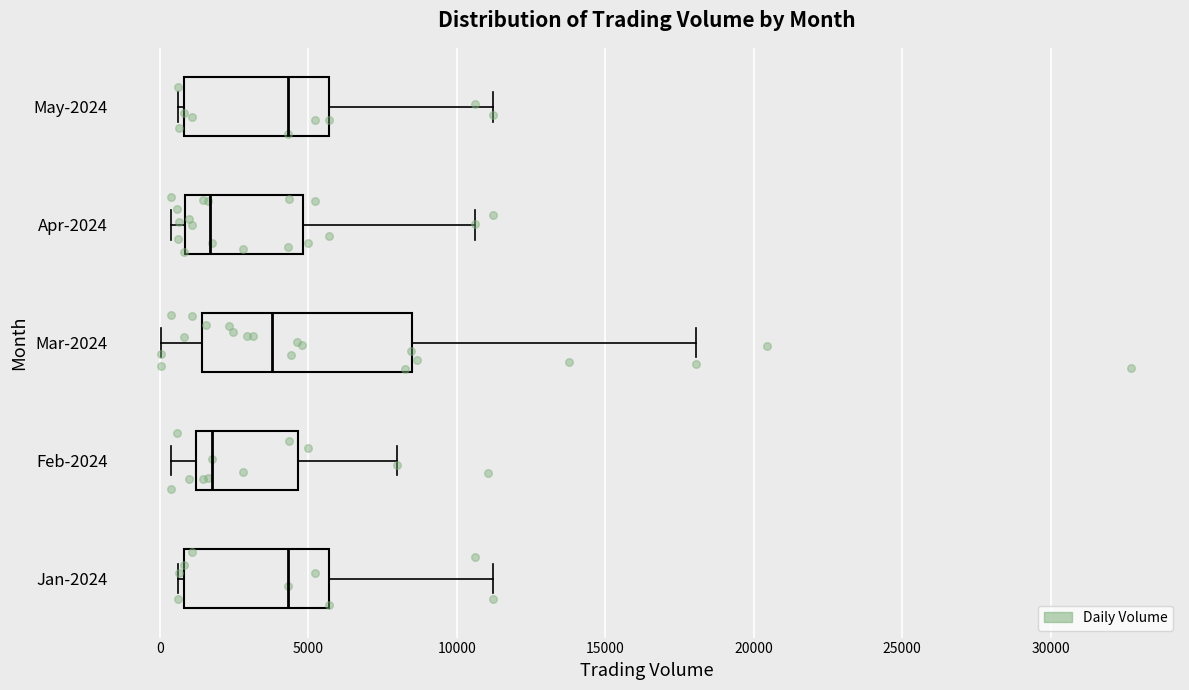

Where does the median line of the box for Mar-2024 sit on the x-axis? The values are not printed on the chart, so give them approximately, as read against the axis.

4000